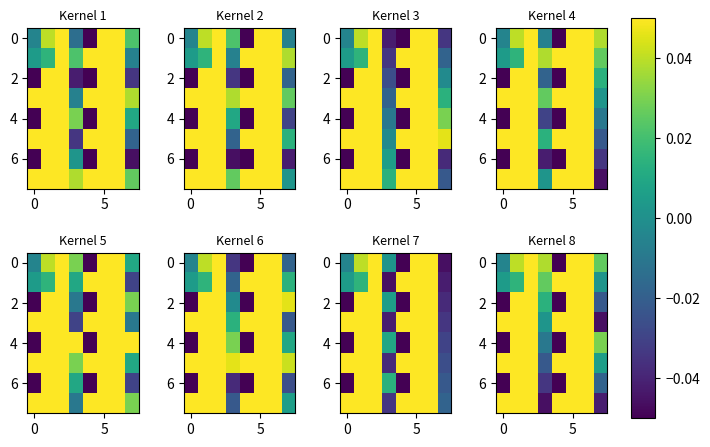

At how many categories does at least one series exceed 0?

8